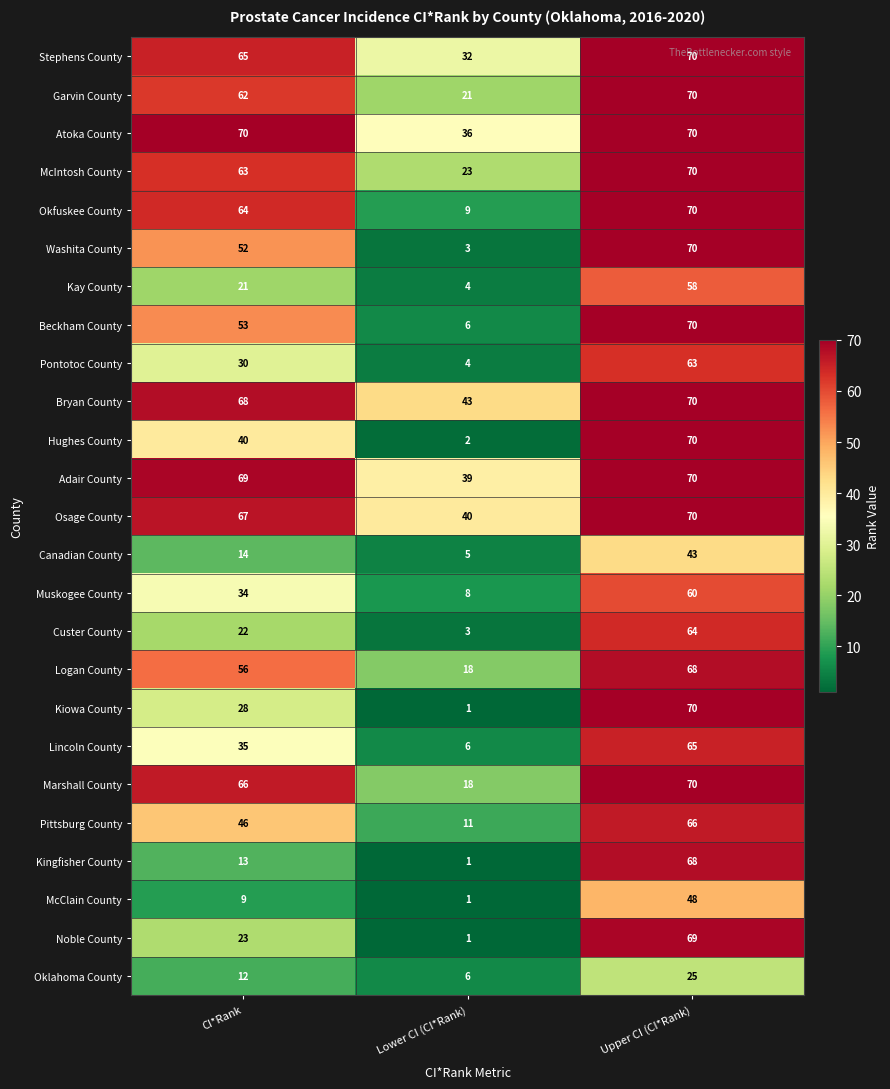

What is the difference between the highest and lowest values at Upper CI (CI*Rank)?

45